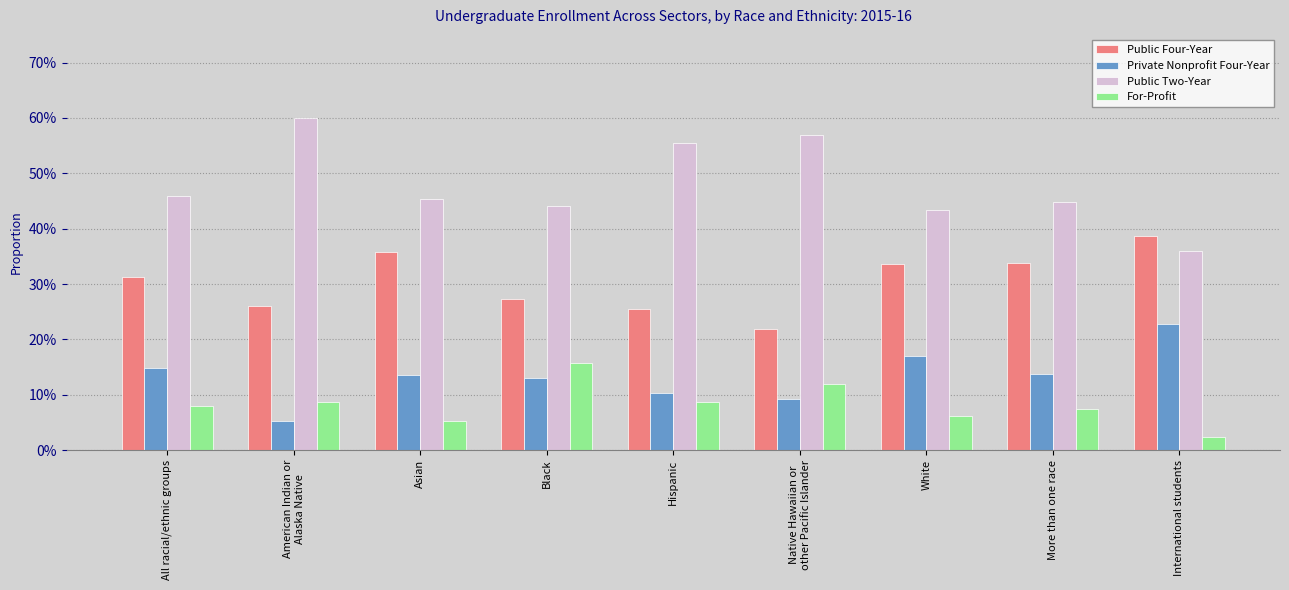

What is the lowest value of the Public Two-Year series?

0.4